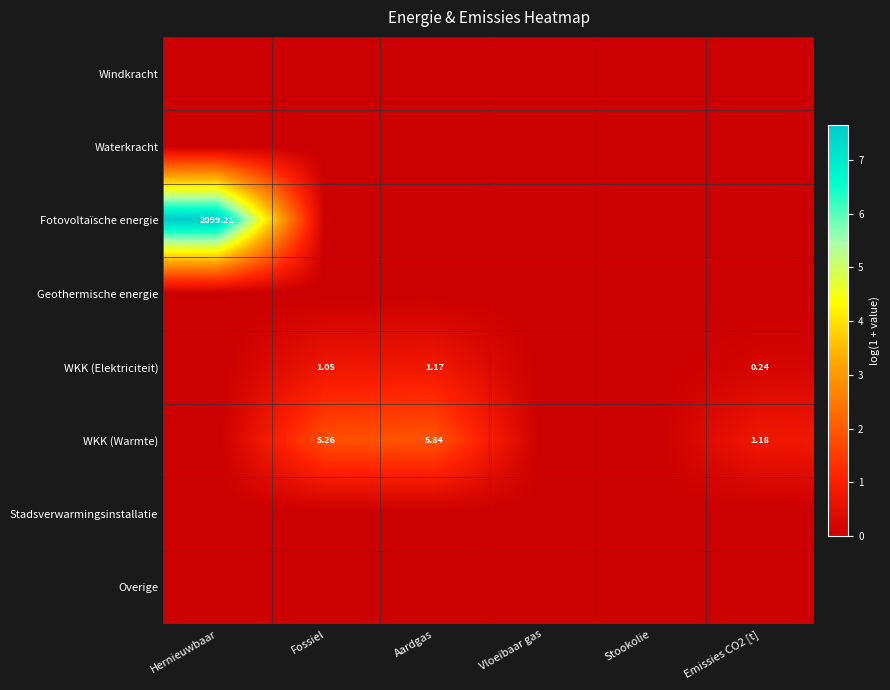

At which label does WKK (Warmte) reach its peak?

Aardgas